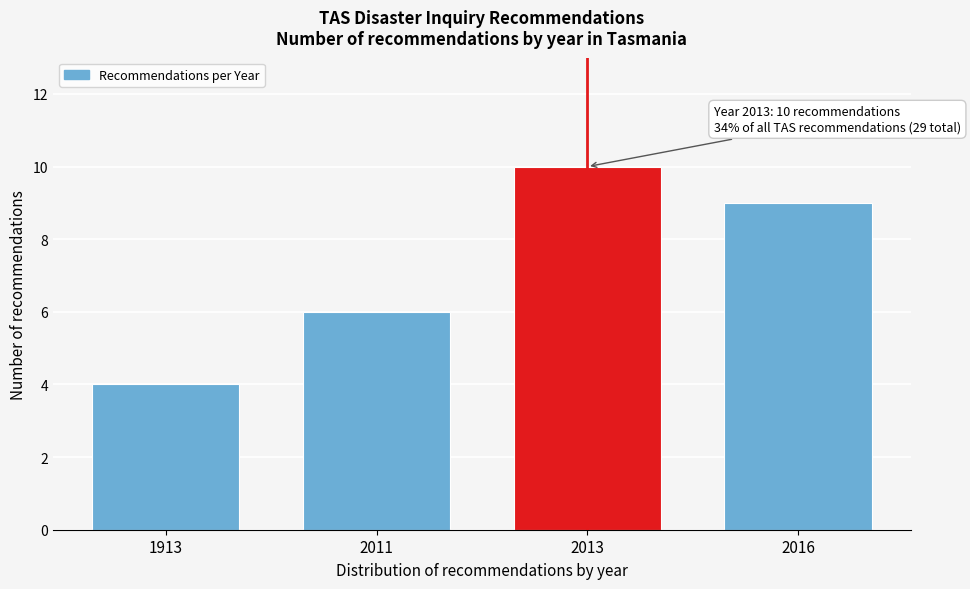

Reading left to right, list all the values displayed in this chart.

4	6	10	9